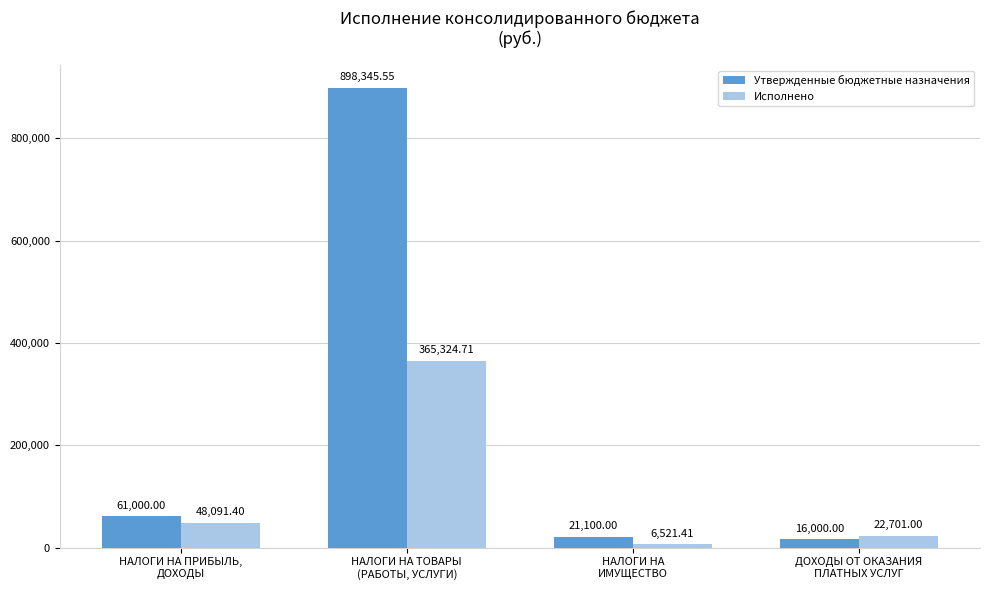

At НАЛОГИ НА ТОВАРЫ
(РАБОТЫ, УСЛУГИ), list the series in order from smallest to largest.

Исполнено, Утвержденные бюджетные назначения